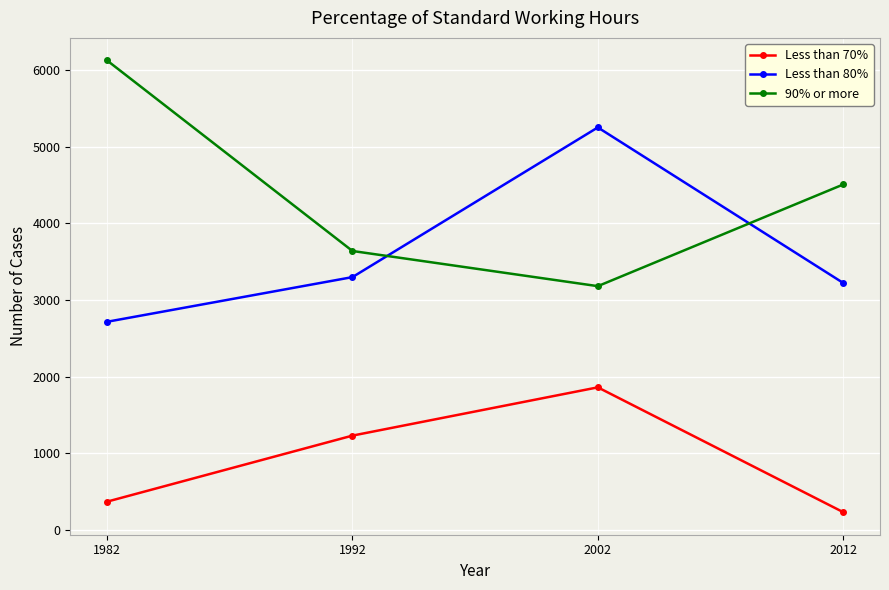

Where is Less than 80% nearest to the value 3984?

1992